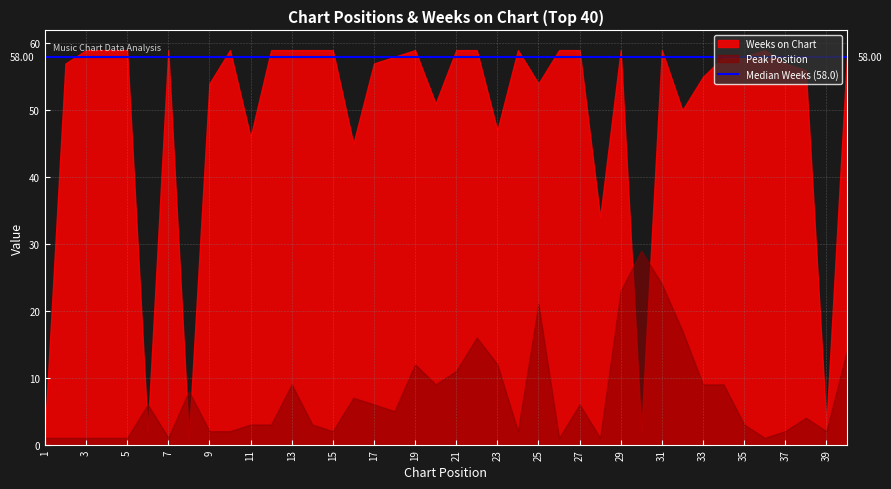

Which series has the widest spread of values?

Weeks on Chart